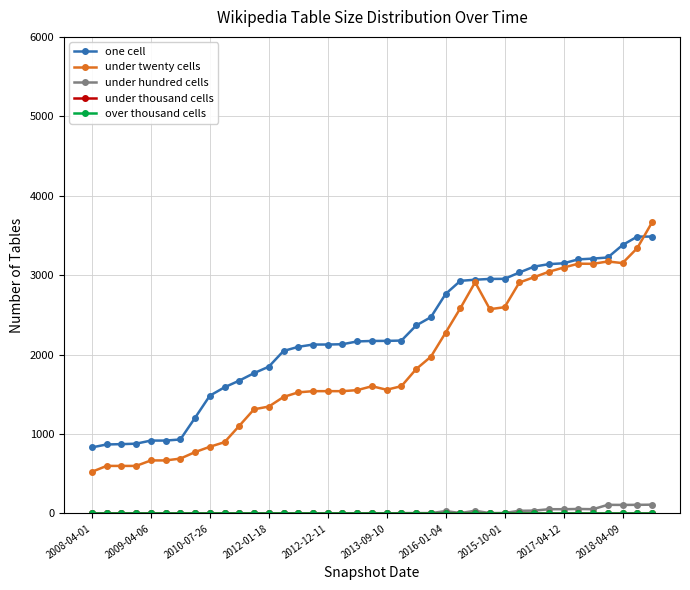

Does the chart have visible grid lines?

Yes